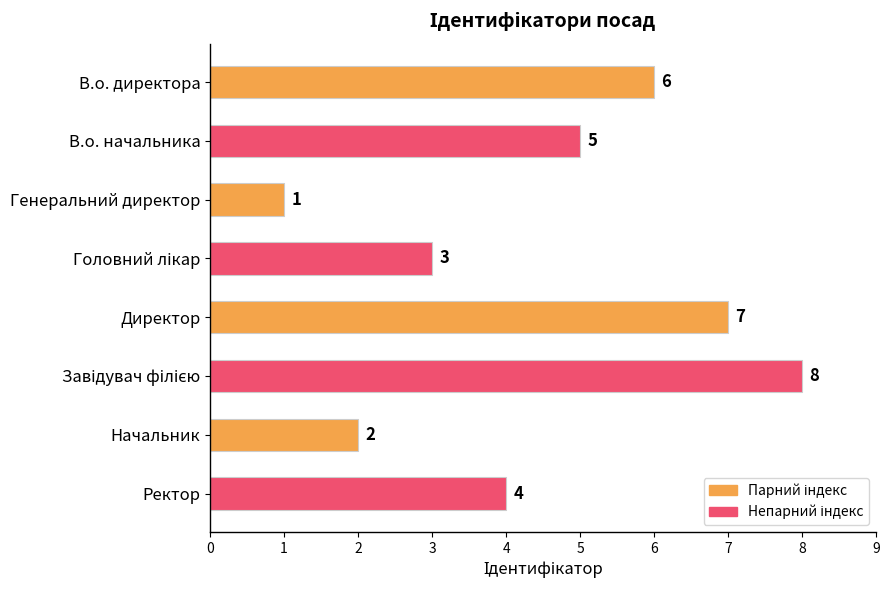

What is the change in value from Генеральний директор to Директор?

+6